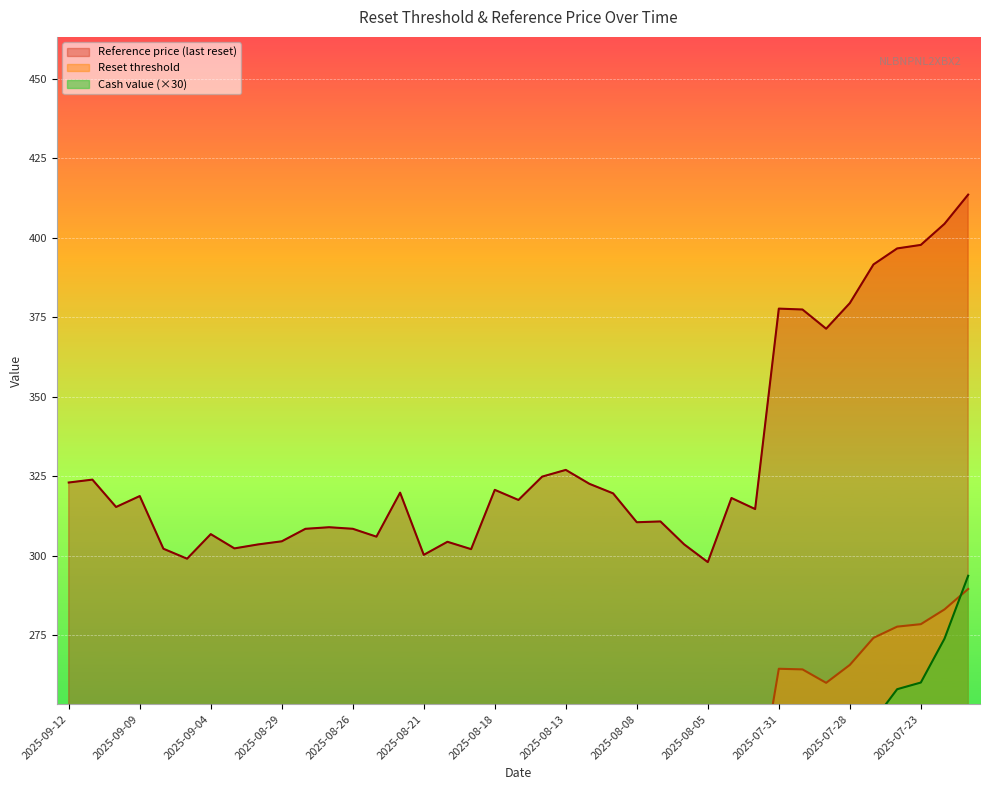

True or false: Reference price (last reset) has a value of 111.1 at 2025-08-05.

False